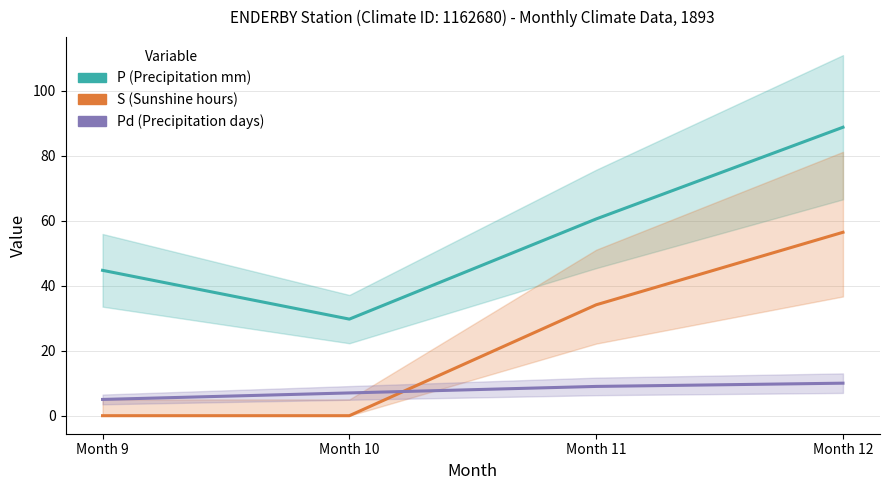

Does the chart have visible grid lines?

Yes